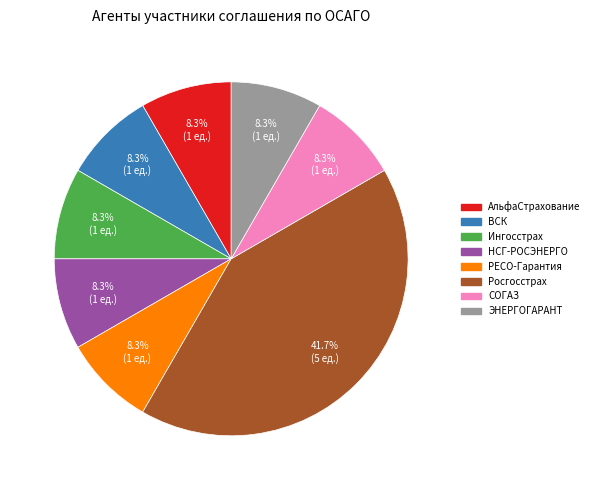

Is there a majority slice in this chart?

No